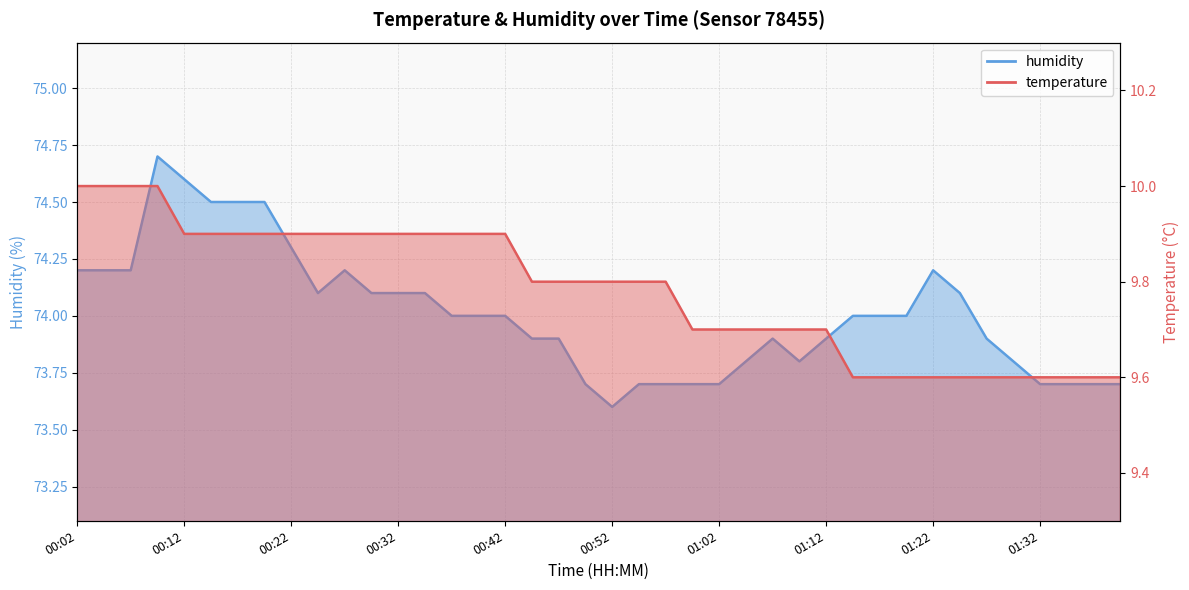

Reading right to left, what are all the values shown in this chart?

temperature: 01:39=9.6	01:37=9.6	01:34=9.6	01:32=9.6	01:29=9.6	01:27=9.6	01:24=9.6	01:22=9.6	01:19=9.6	01:17=9.6	01:14=9.6	01:12=9.7	01:09=9.7	01:07=9.7	01:04=9.7	01:02=9.7	01:00=9.7	00:57=9.8	00:55=9.8	00:52=9.8	00:50=9.8	00:47=9.8	00:44=9.8	00:42=9.9	00:39=9.9	00:37=9.9	00:35=9.9	00:32=9.9	00:30=9.9	00:27=9.9	00:25=9.9	00:22=9.9	00:19=9.9	00:17=9.9	00:14=9.9	00:12=9.9	00:10=10.0	00:07=10.0	00:04=10.0	00:02=10.0
humidity: 01:39=73.7	01:37=73.7	01:34=73.7	01:32=73.7	01:29=73.8	01:27=73.9	01:24=74.1	01:22=74.2	01:19=74.0	01:17=74.0	01:14=74.0	01:12=73.9	01:09=73.8	01:07=73.9	01:04=73.8	01:02=73.7	01:00=73.7	00:57=73.7	00:55=73.7	00:52=73.6	00:50=73.7	00:47=73.9	00:44=73.9	00:42=74.0	00:39=74.0	00:37=74.0	00:35=74.1	00:32=74.1	00:30=74.1	00:27=74.2	00:25=74.1	00:22=74.3	00:19=74.5	00:17=74.5	00:14=74.5	00:12=74.6	00:10=74.7	00:07=74.2	00:04=74.2	00:02=74.2